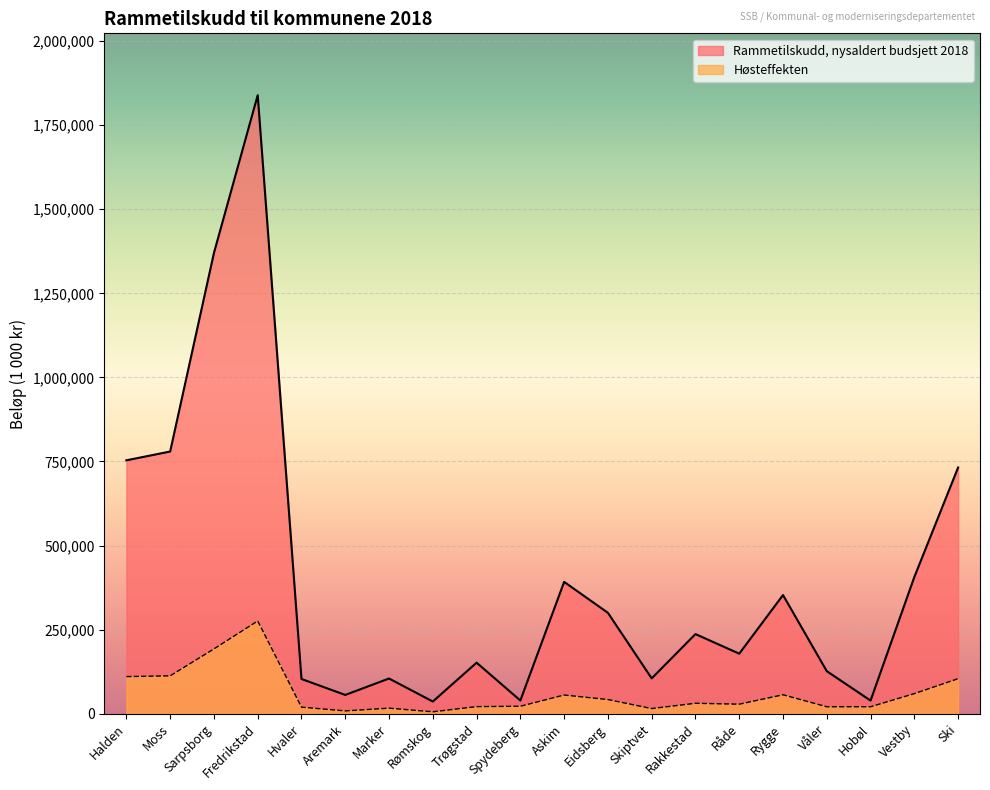

Which series has the widest spread of values?

Rammetilskudd, nysaldert budsjett 2018